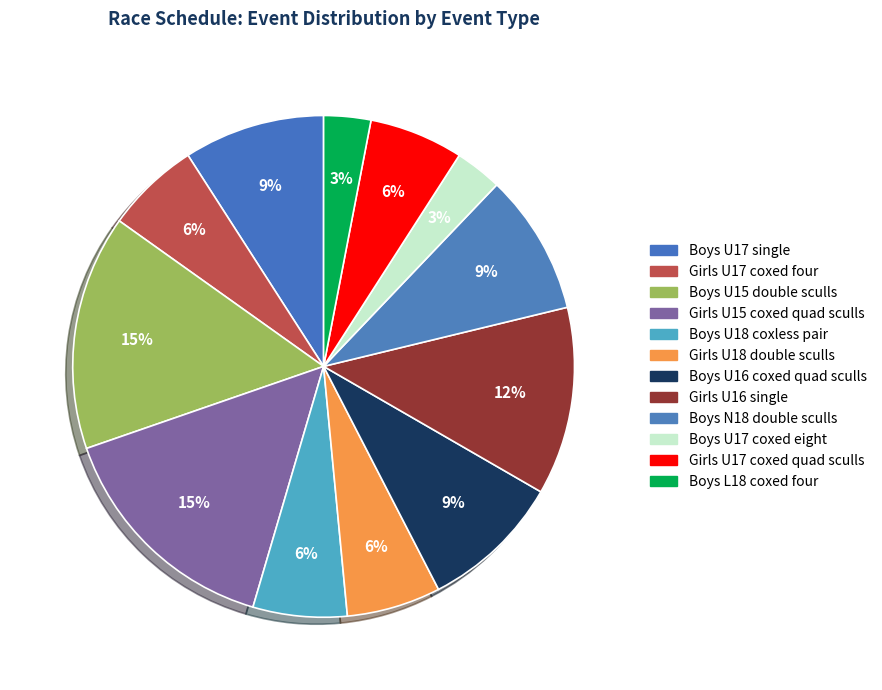

Count the number of slices in the pie.

12